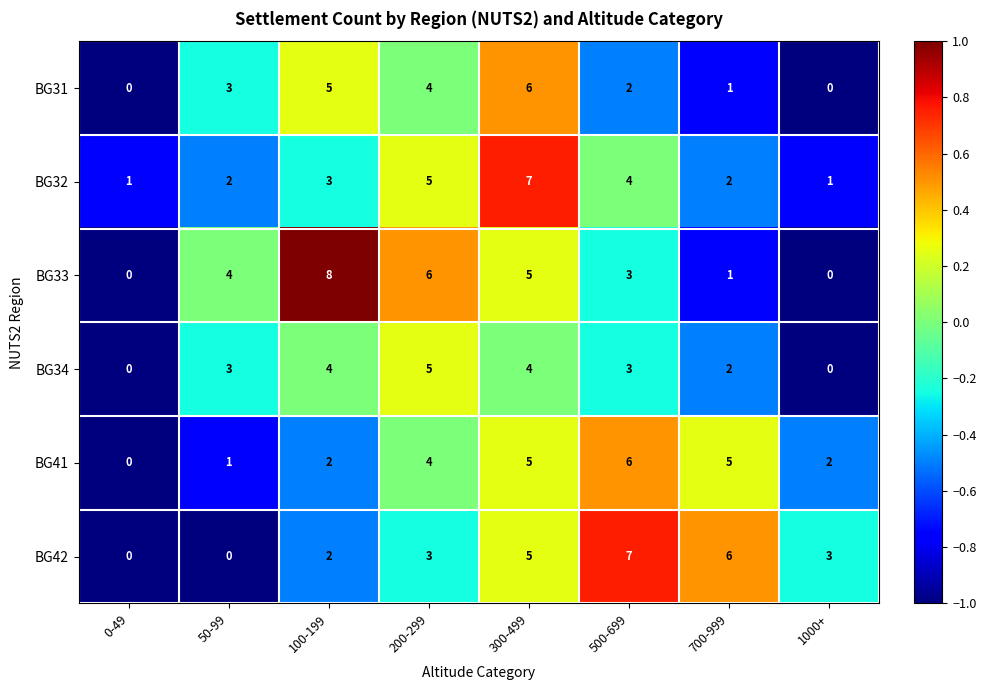

What is the sum of the BG34 values at 100-199 and 0-49?

4